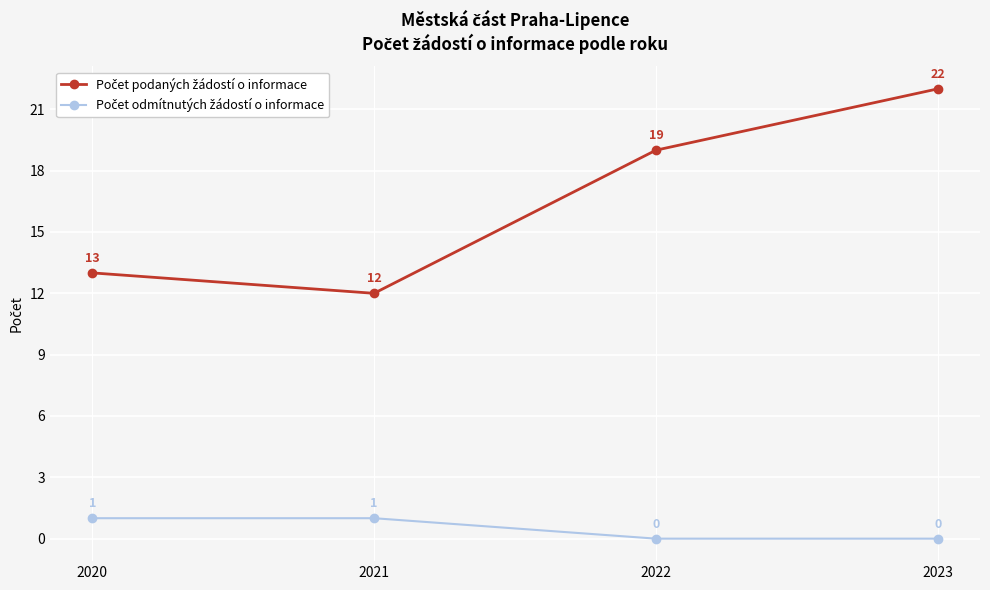

At which category is the sum across all series the highest?

2023